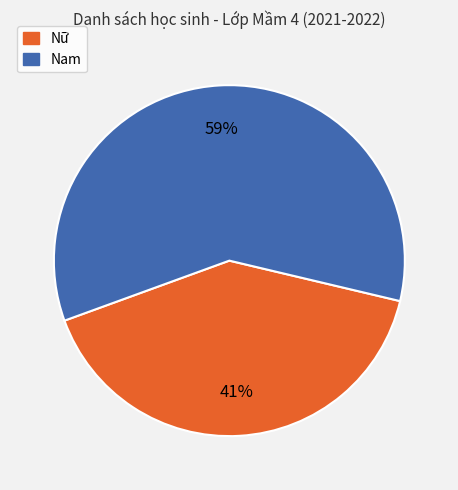

How many slices are in this pie chart?

2